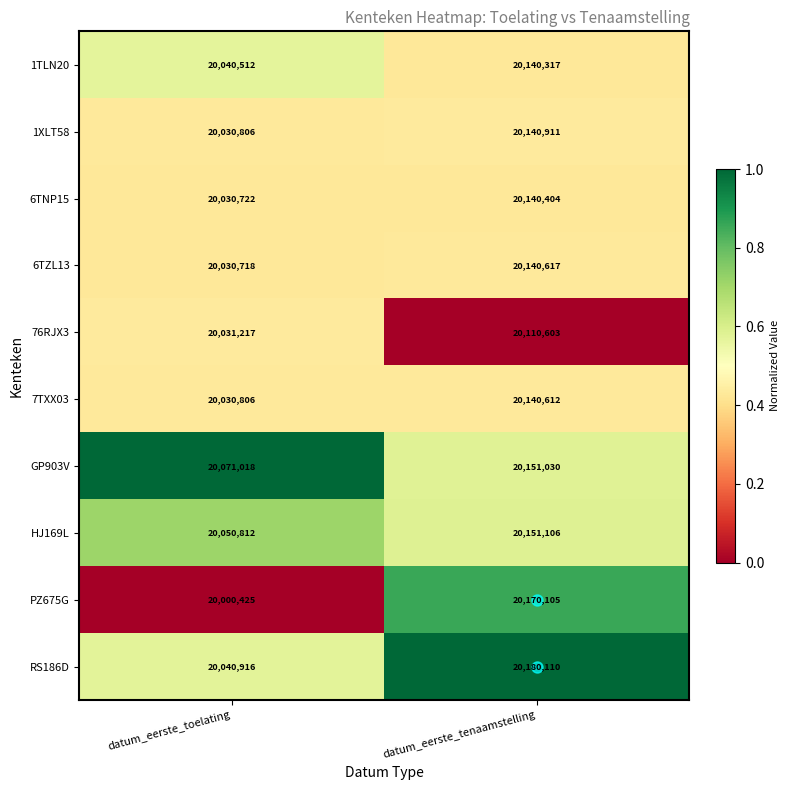

Rank the series by their maximum value, from highest to lowest.

RS186D, PZ675G, HJ169L, GP903V, 1XLT58, 6TZL13, 7TXX03, 6TNP15, 1TLN20, 76RJX3